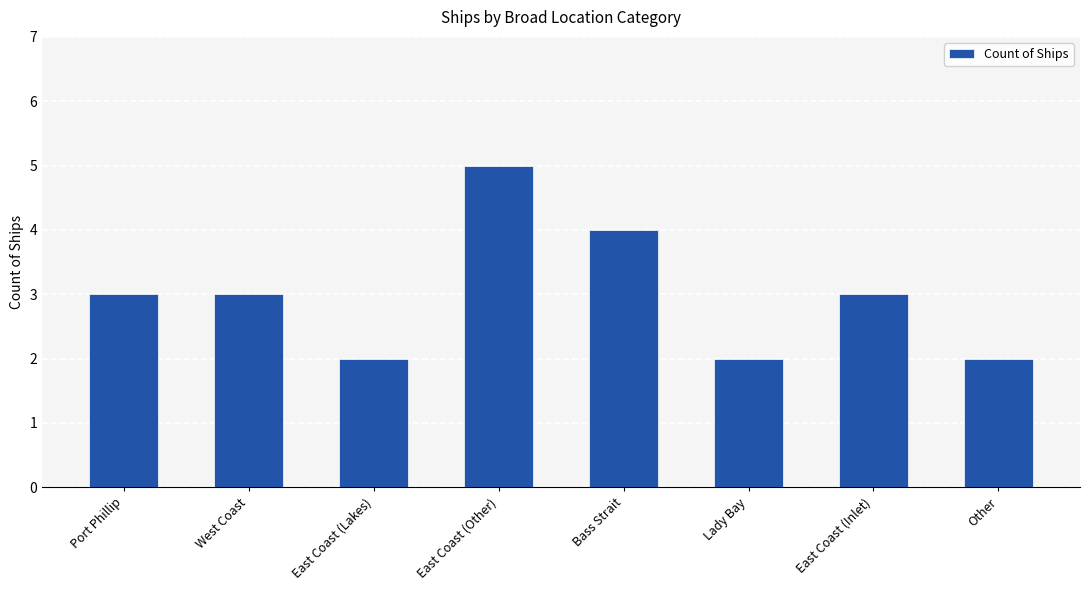

What is the difference between the maximum and minimum values?

3